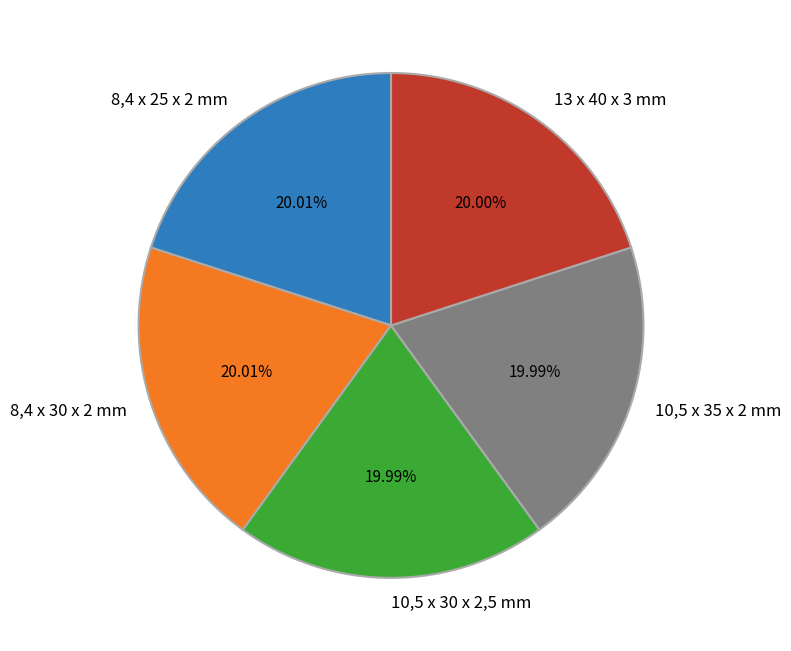

Does 8,4 x 30 x 2 mm represent more than half of the total?

No